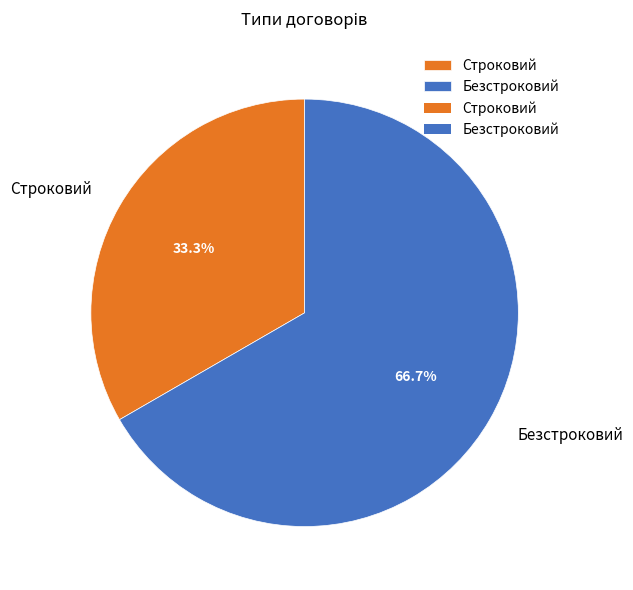

Which has a higher value, Безстроковий or Строковий?

Безстроковий